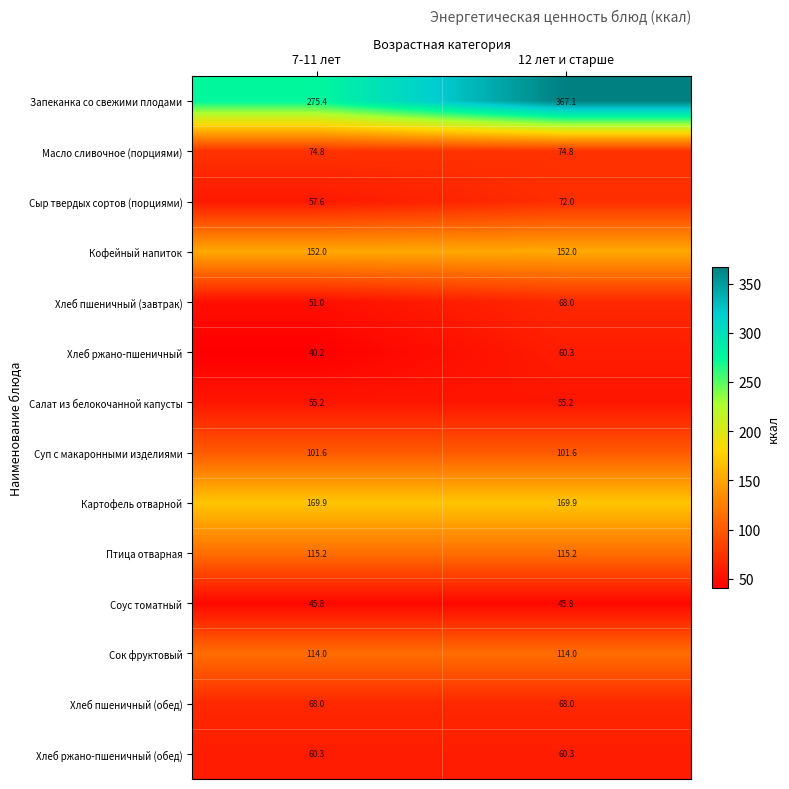

What is the minimum value shown in the chart?

40.2